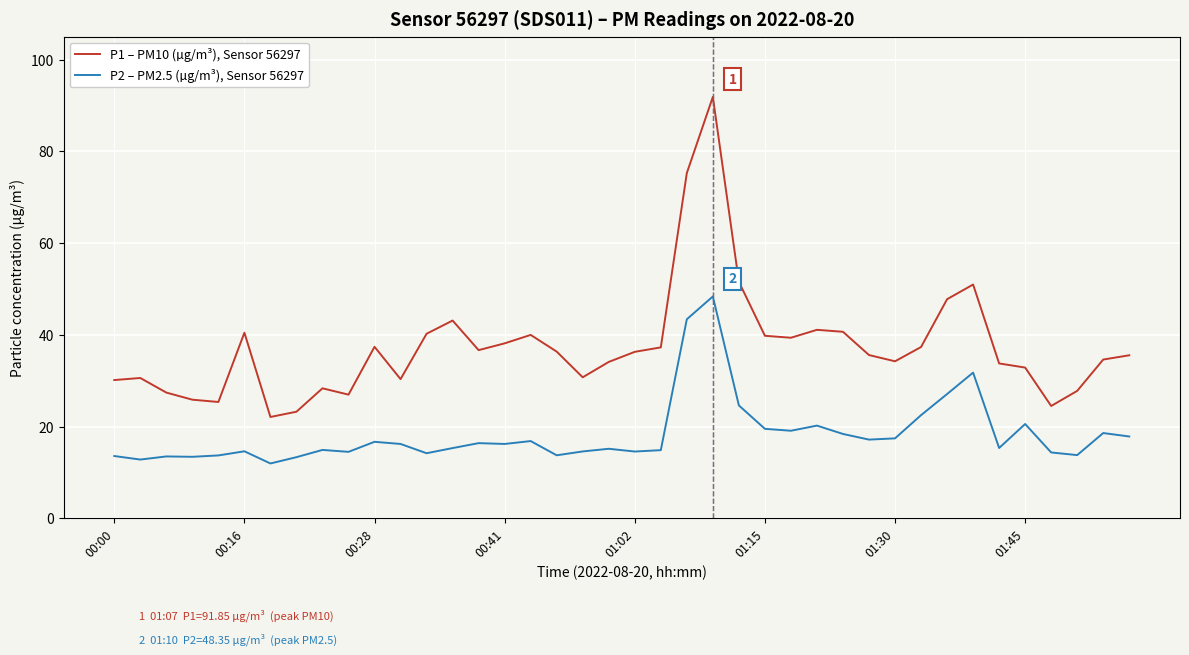

True or false: P2 – PM2.5 (µg/m³), Sensor 56297 and P1 – PM10 (µg/m³), Sensor 56297 intersect in this chart.

False